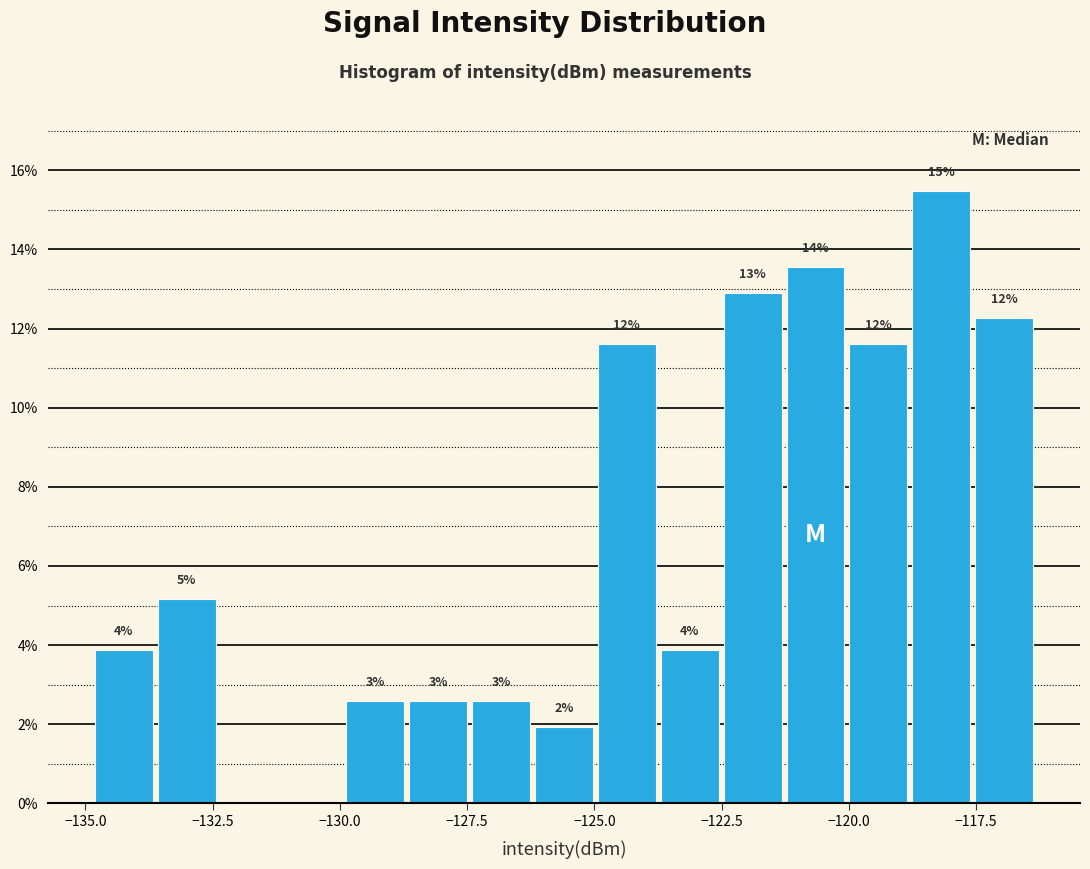

Around what value on the x-axis is the tallest bar? Give the approximate position of its centre, as read against the axis.

-118.0